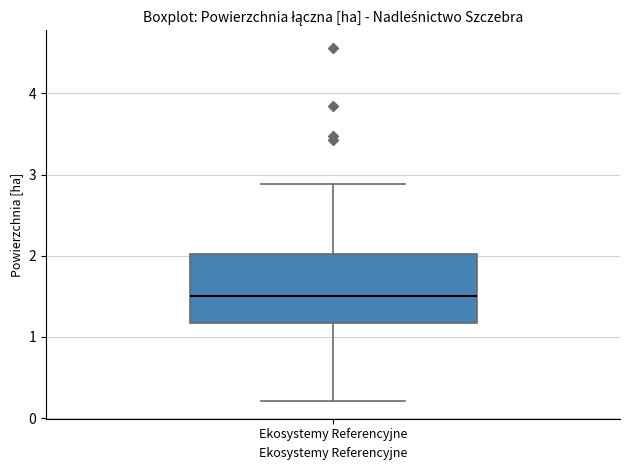

Read this box plot against the y-axis: the position of the median line, the range covered by the box, and the ends of both whiskers. The values are not printed on the chart, so give them approximately, as read against the axis.

median 1.5, box 1.2 to 2.0, whiskers 0.2 to 2.9